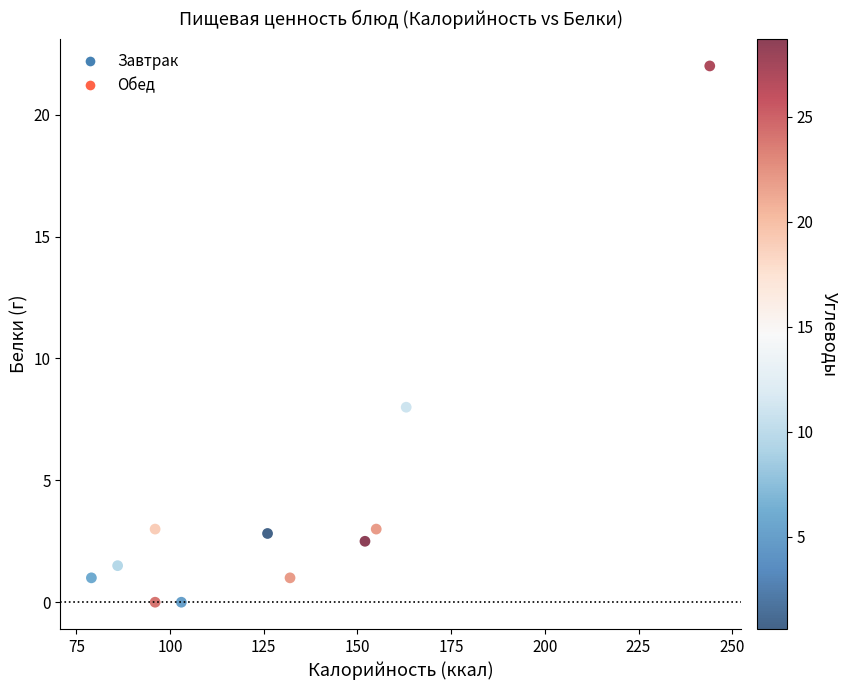

What Y value in the scatter plot is closest to 11?

8.0